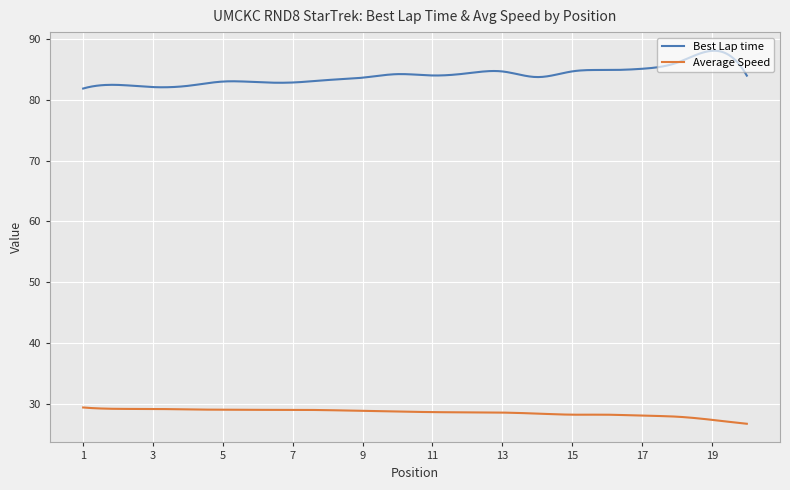

At how many categories does at least one series exceed 42?

300